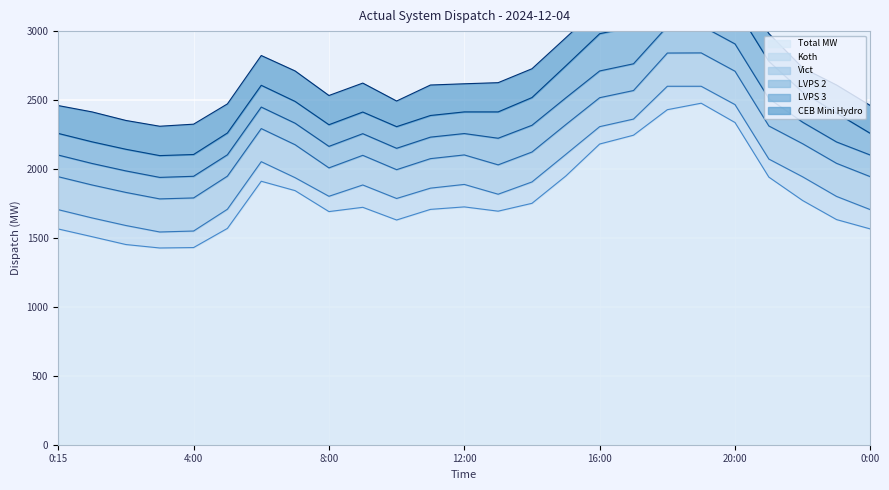

True or false: LVPS 2 and Total MW intersect in this chart.

False